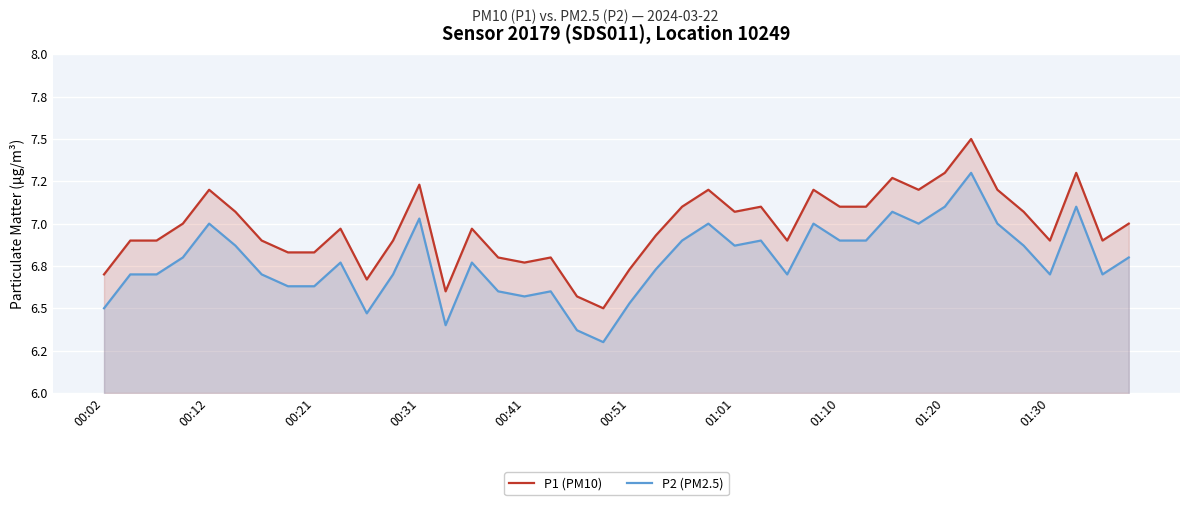

Which series changed the most between 16 and 27?

P1 (PM10)